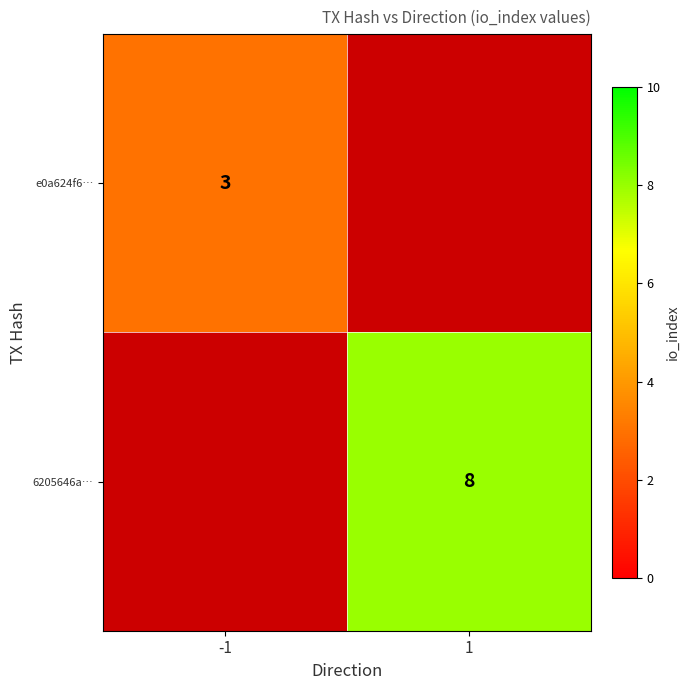

The value of 6205646a… at 1 is 12. True or false?

False